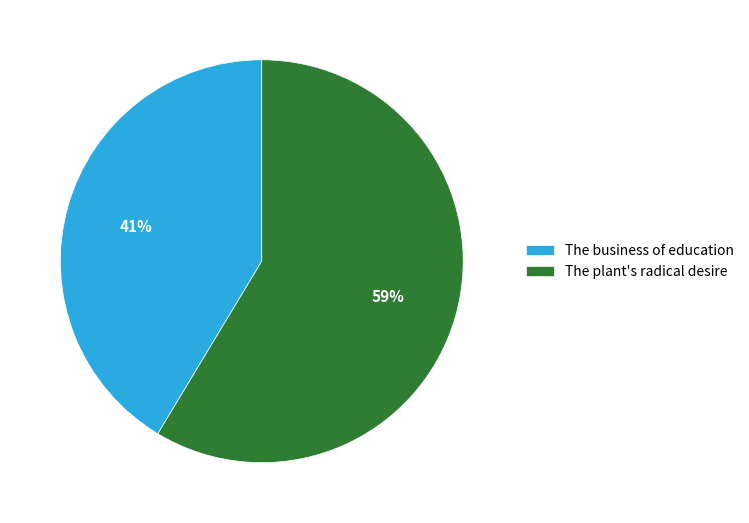

Is it true that The plant's radical desire is 70% of the pie?

False